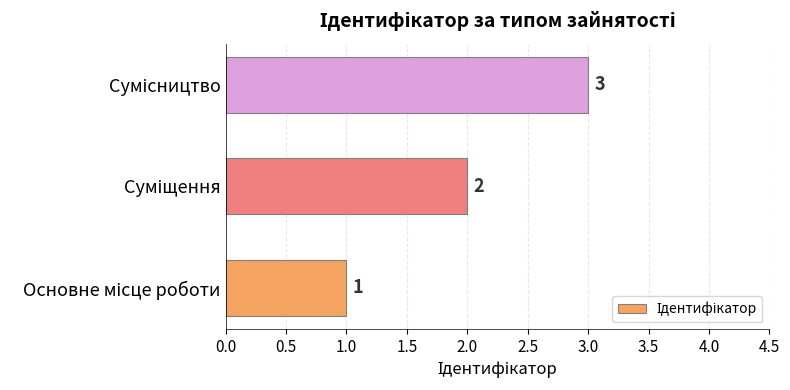

What is the sum of all values?

6